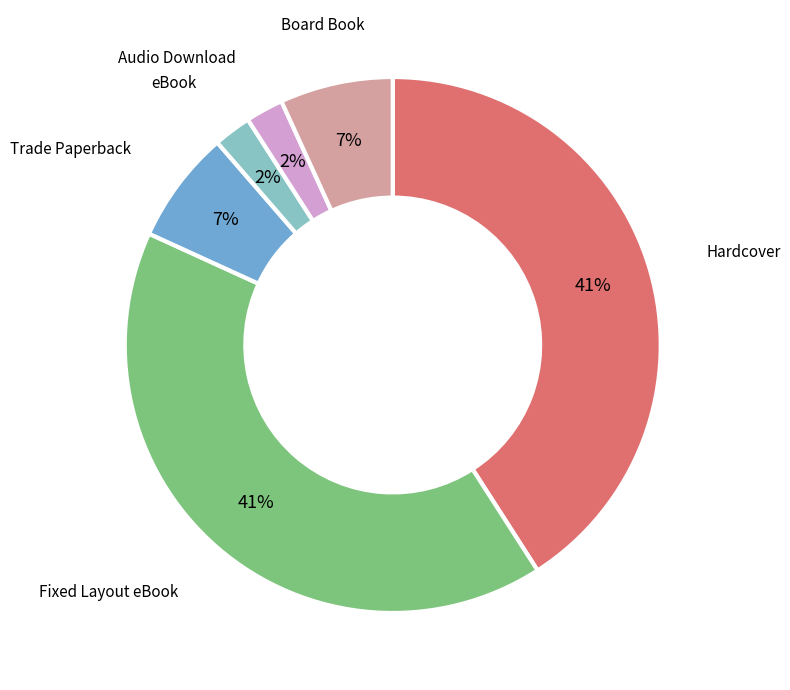

To the nearest percent, what is the average slice percentage?

17%